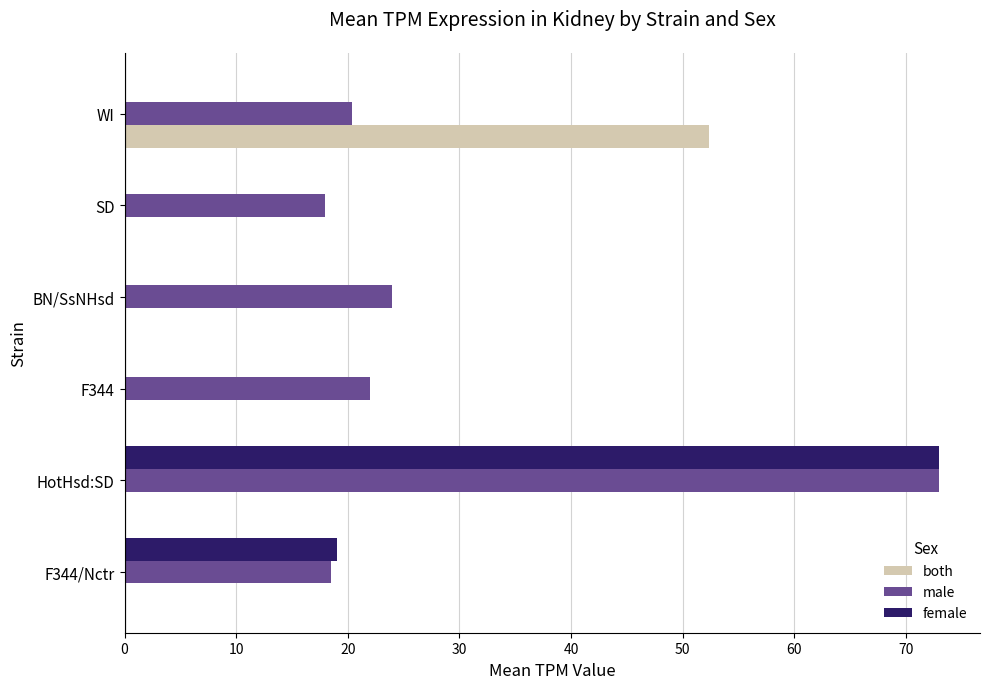

What is the maximum value shown in the chart?

73.0